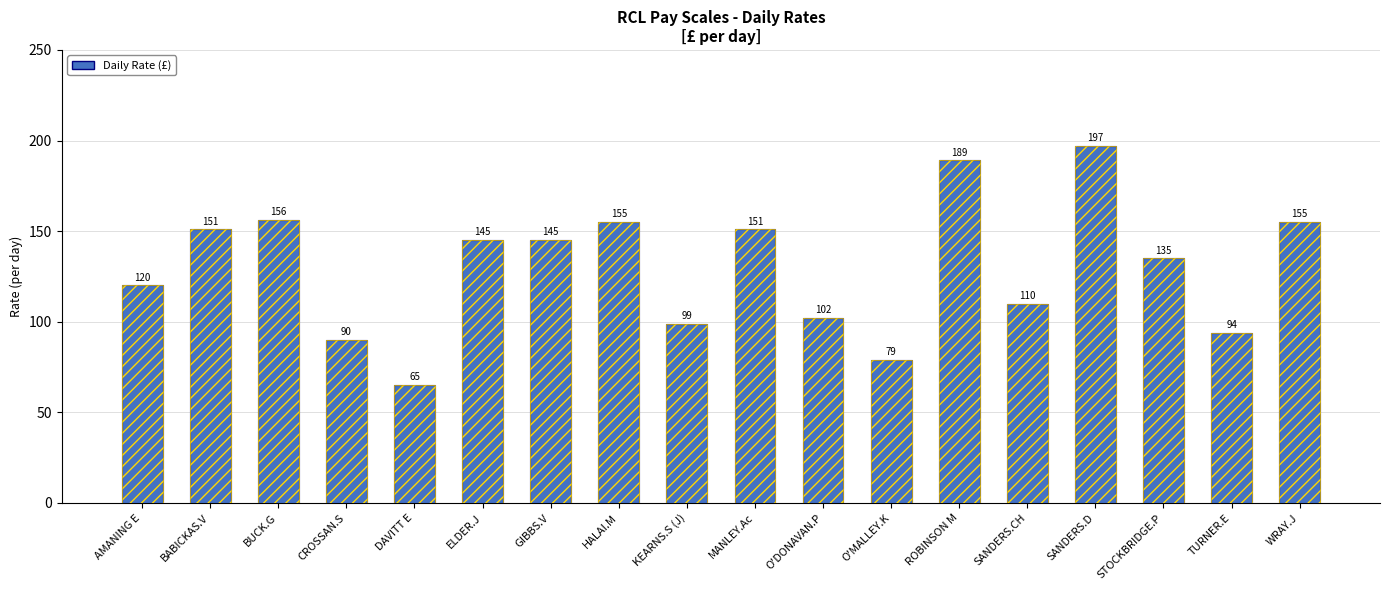

At which label does the data first exceed 145?

BABICKAS.V